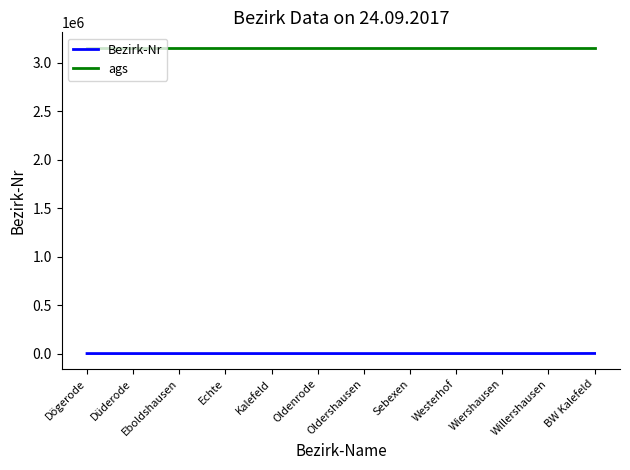

Rank the series by their average value, from lowest to highest.

Bezirk-Nr, ags